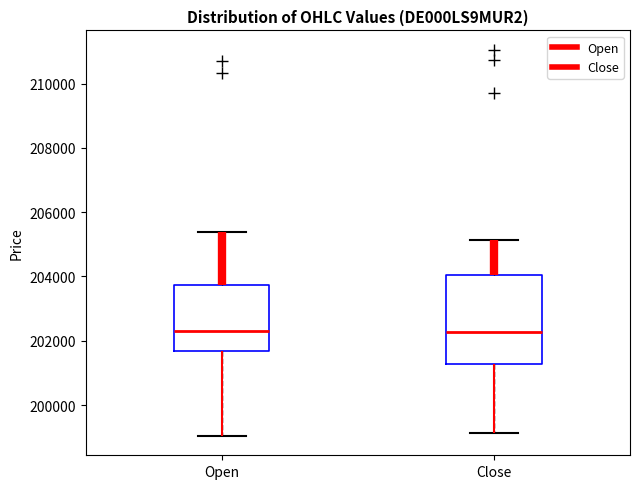

Where does the upper whisker of the box for Close end on the y-axis? The values are not printed on the chart, so give them approximately, as read against the axis.

205200